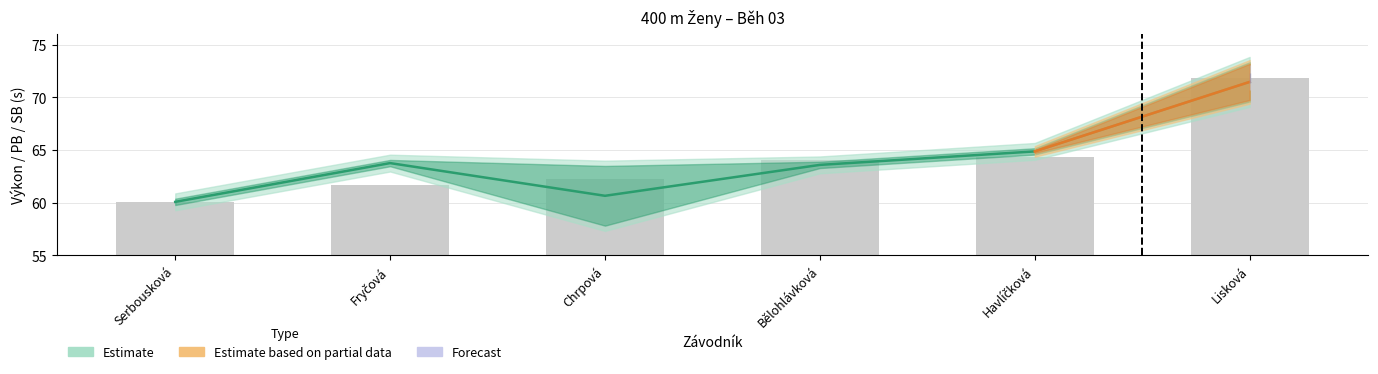

The Výkon series shows 44.7 at Havlíčková. True or false?

False